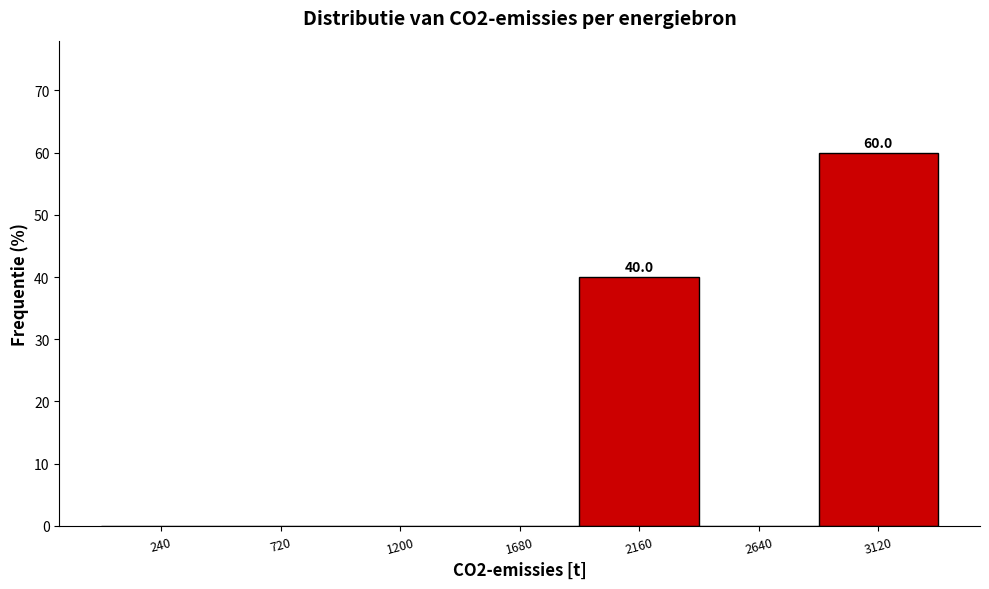

Which range on the x-axis has the tallest bar?

2900 to 3350